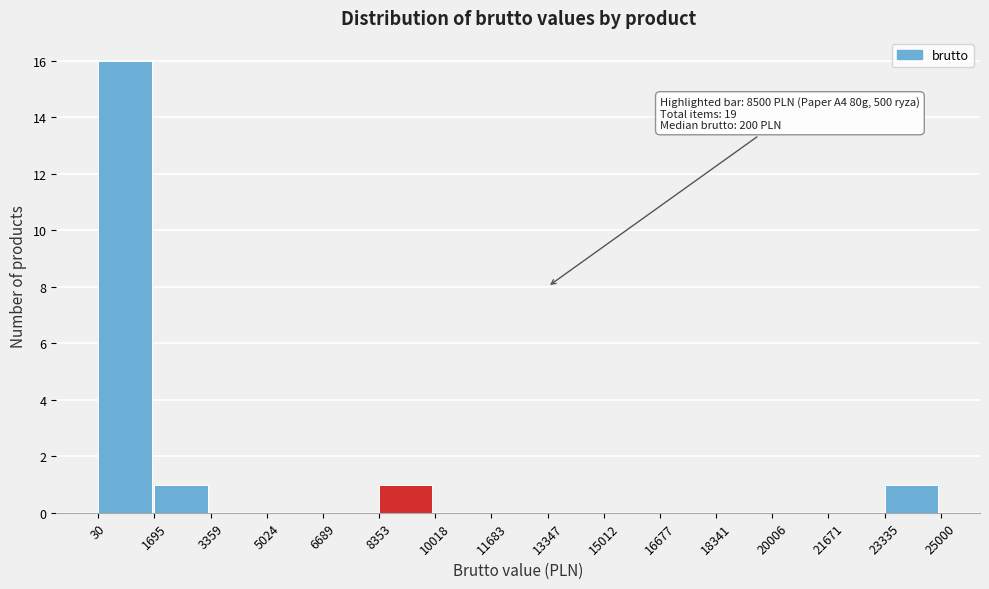

Which range on the x-axis has the tallest bar?

30 to 1695